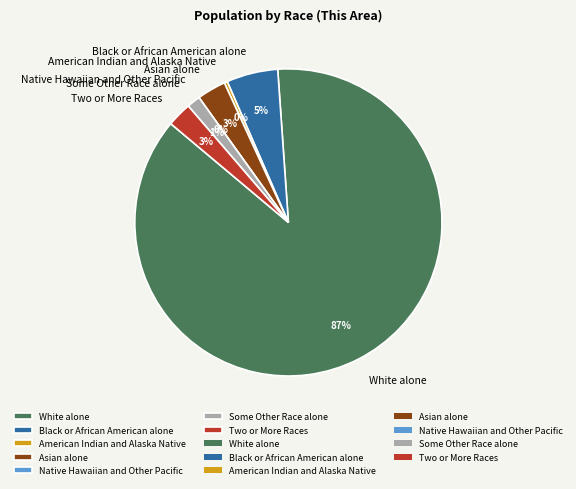

Which slice is the smallest?

Native Hawaiian and Other Pacific